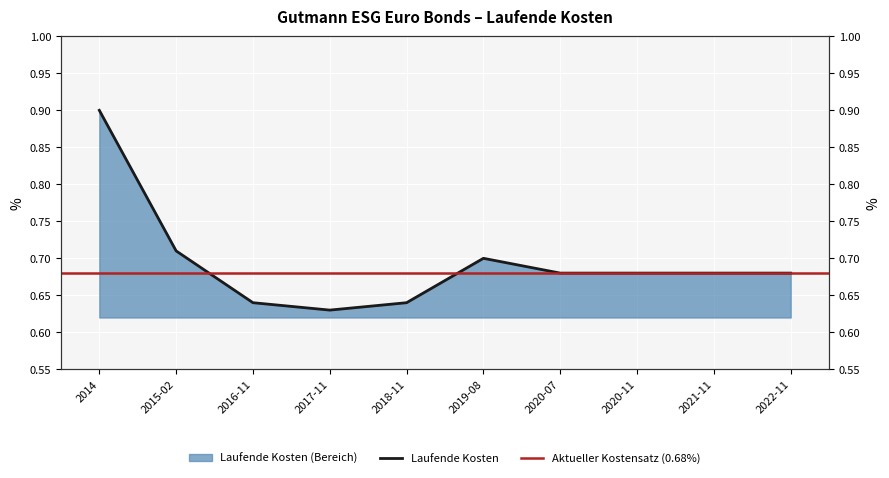

What is the smallest value displayed?

0.6